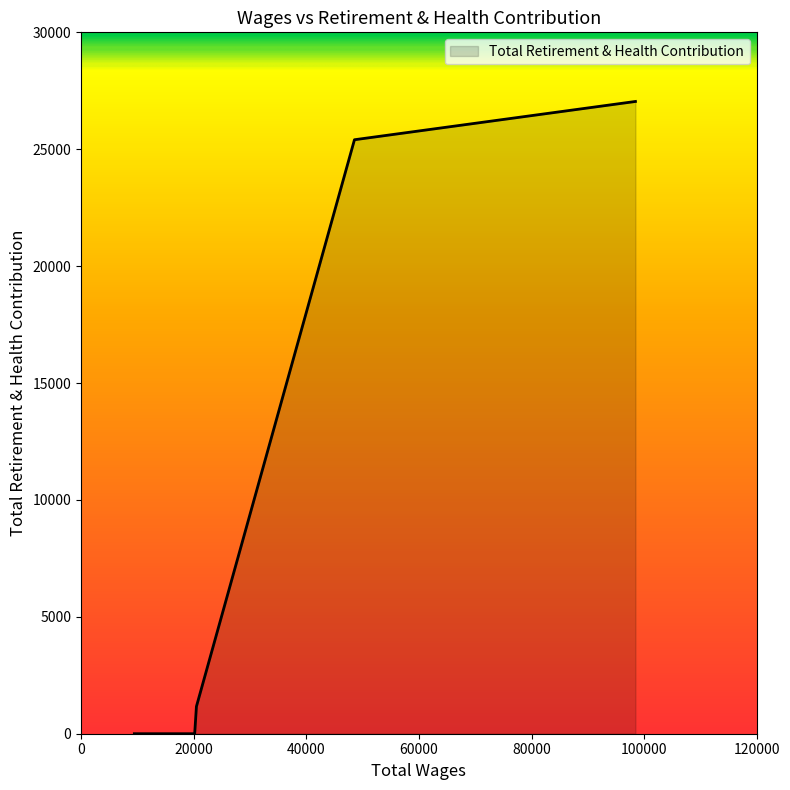

What is the maximum value shown in the chart?

27043